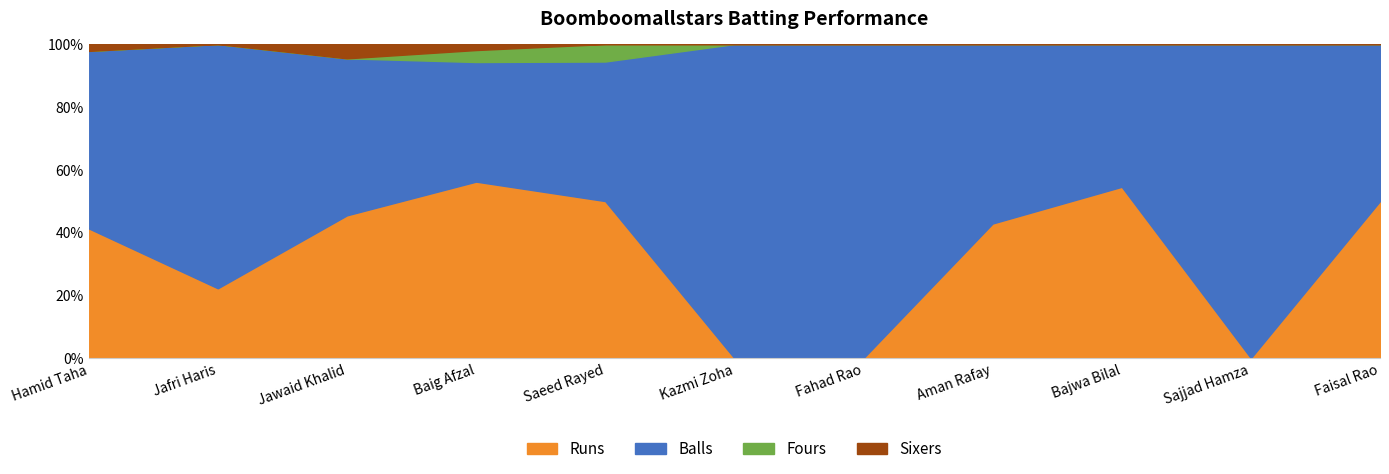

True or false: Balls has more than 2 points higher than both neighbors.

False